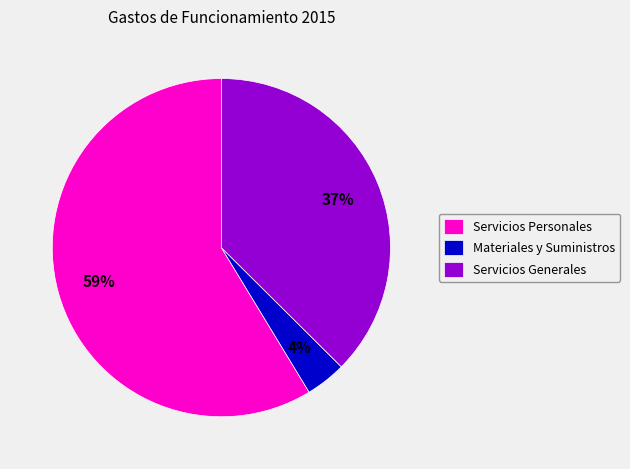

How many slices are in this pie chart?

3